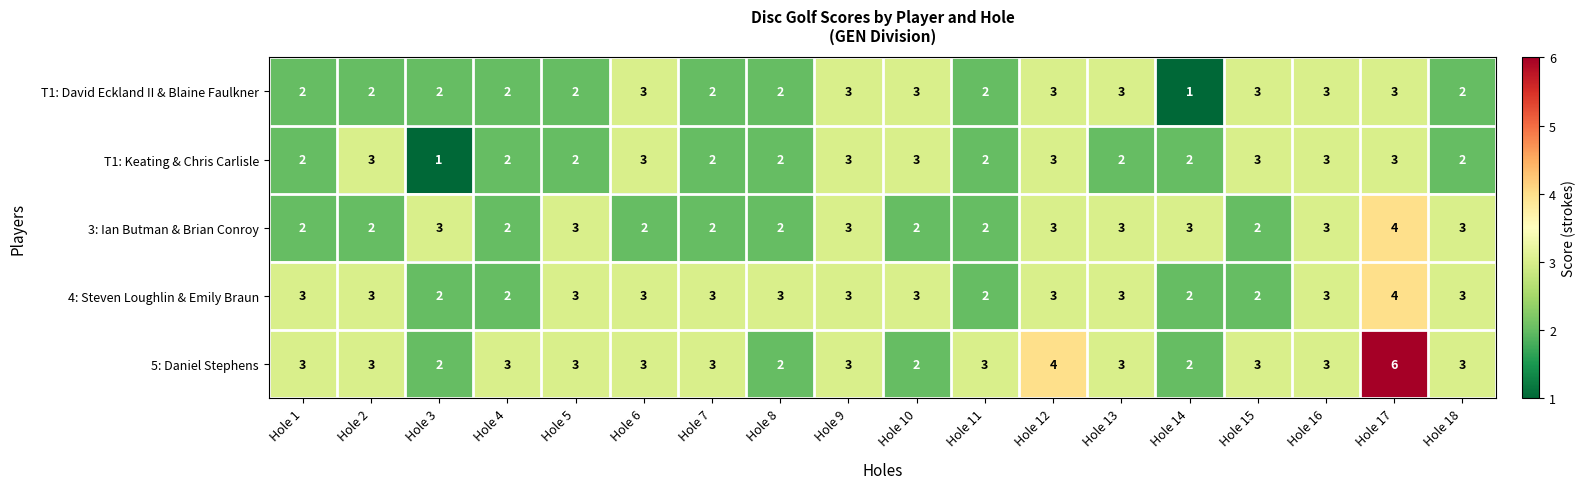

The value of 3: Ian Butman & Brian Conroy at Hole 13 is 3. True or false?

True